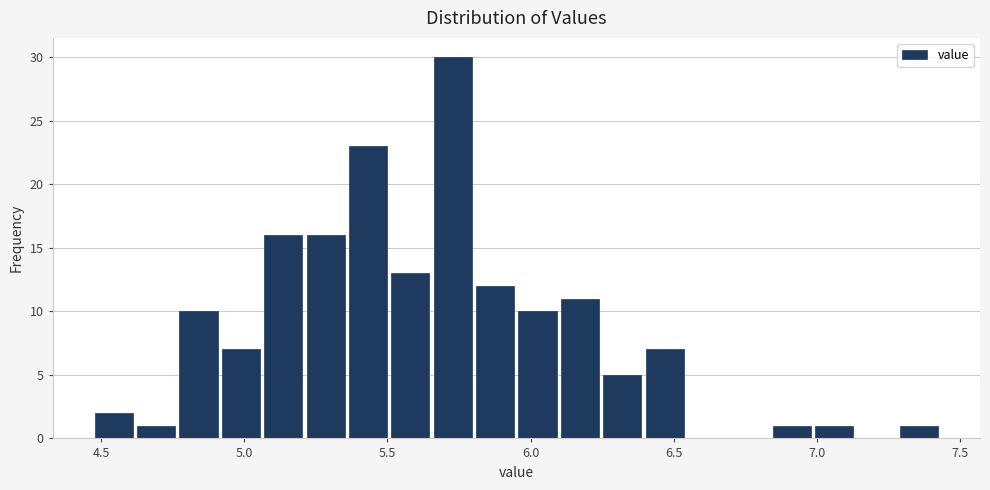

Around what value on the x-axis is the tallest bar? Give the approximate position of its centre, as read against the axis.

5.75